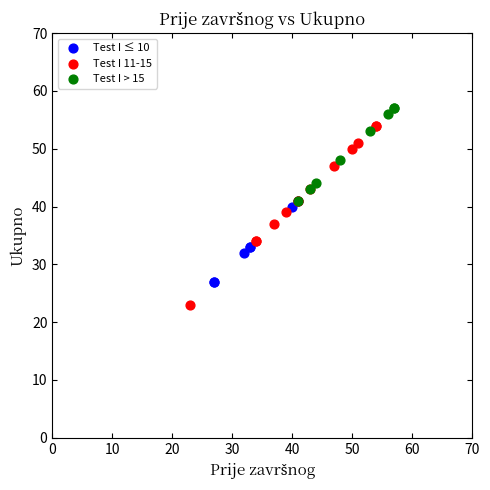

Which series contains the highest Y value?

Test I > 15